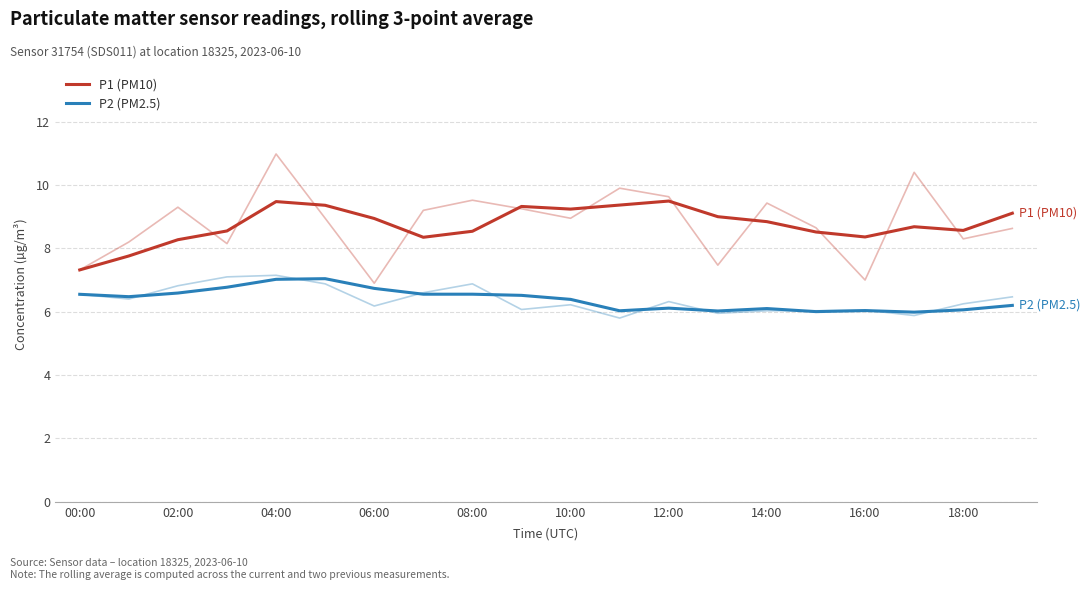

True or false: P2 (PM2.5) has more than 0 interior local peaks.

True